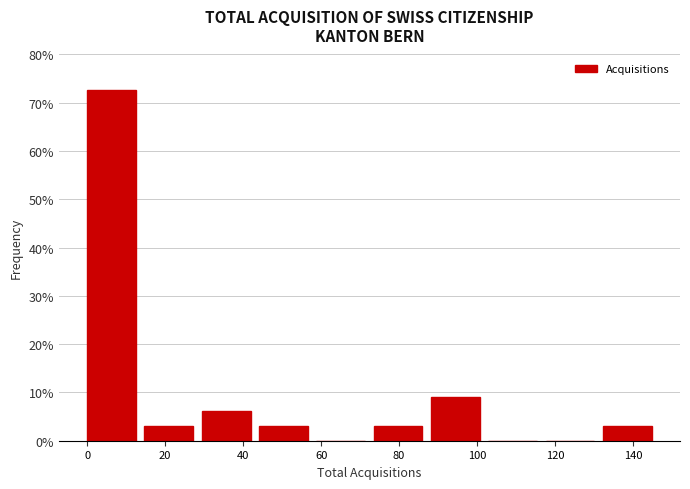

What is the height of the bar covering 88 to 102 on the x-axis? Neither the bar edges nor the heights are printed on the chart, so give them approximately, as read against the axes.

9